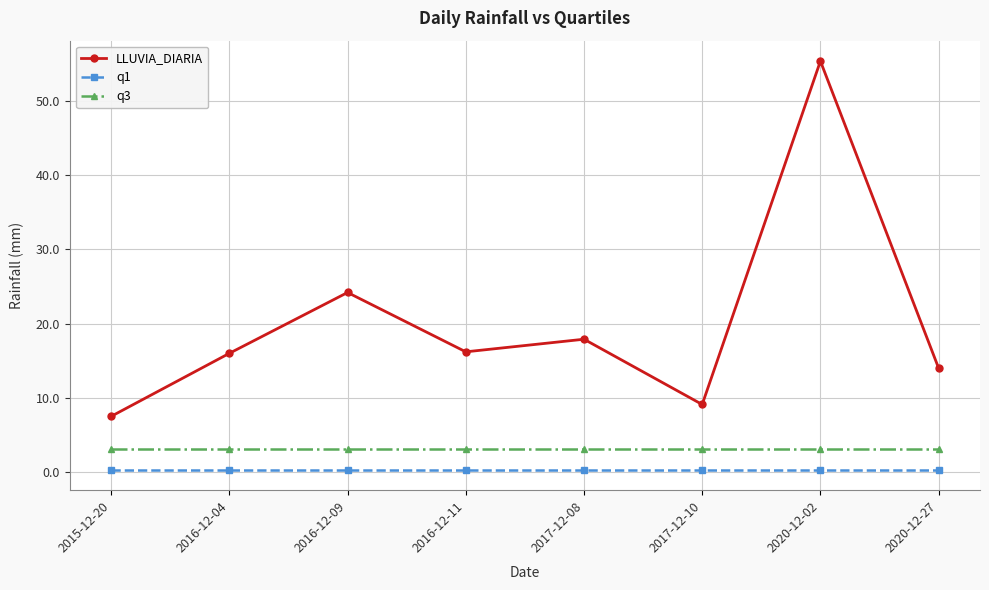

Rank the series by their maximum value, from highest to lowest.

LLUVIA_DIARIA, q3, q1